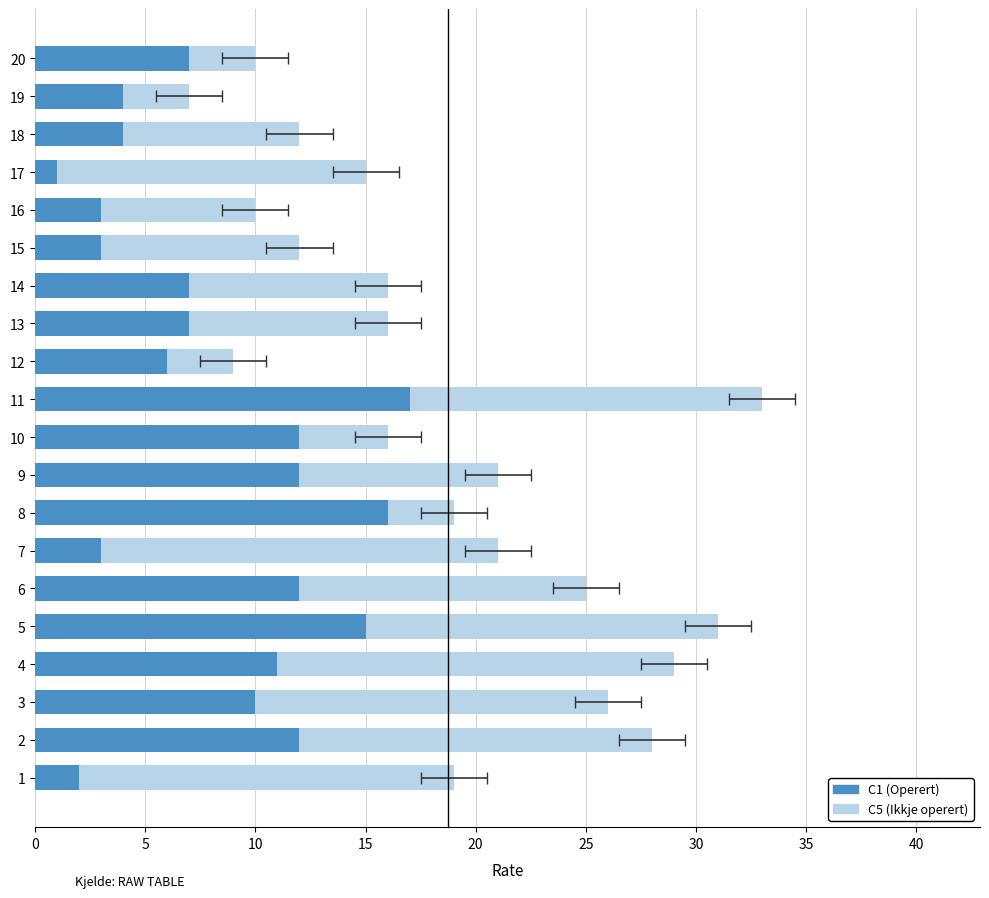

How many series are shown in this chart?

2